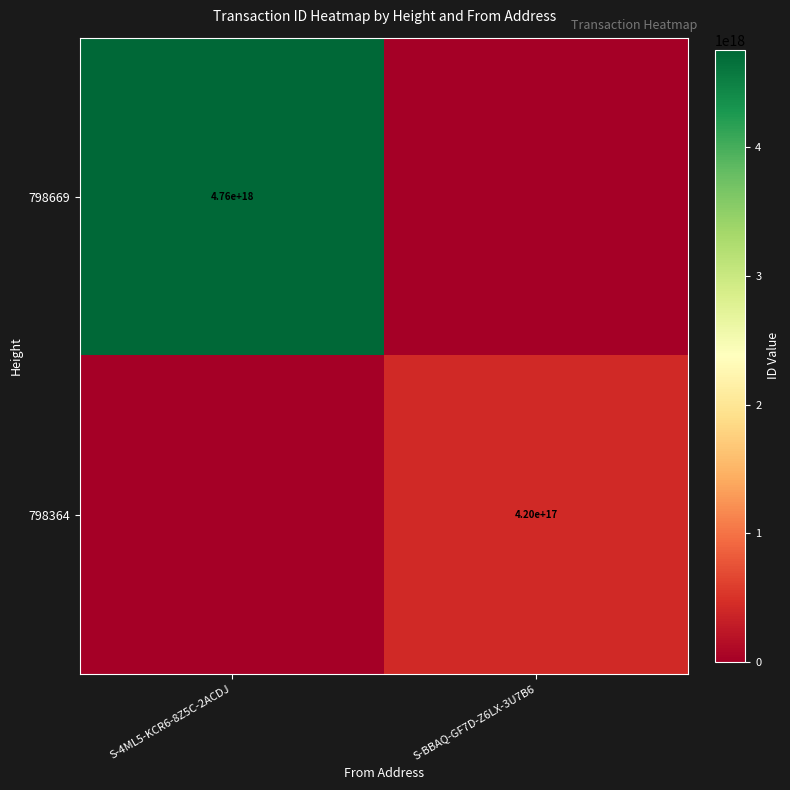

The value of 798669 at S-4ML5-KCR6-8Z5C-2ACDJ is 8110663010174759936. True or false?

False